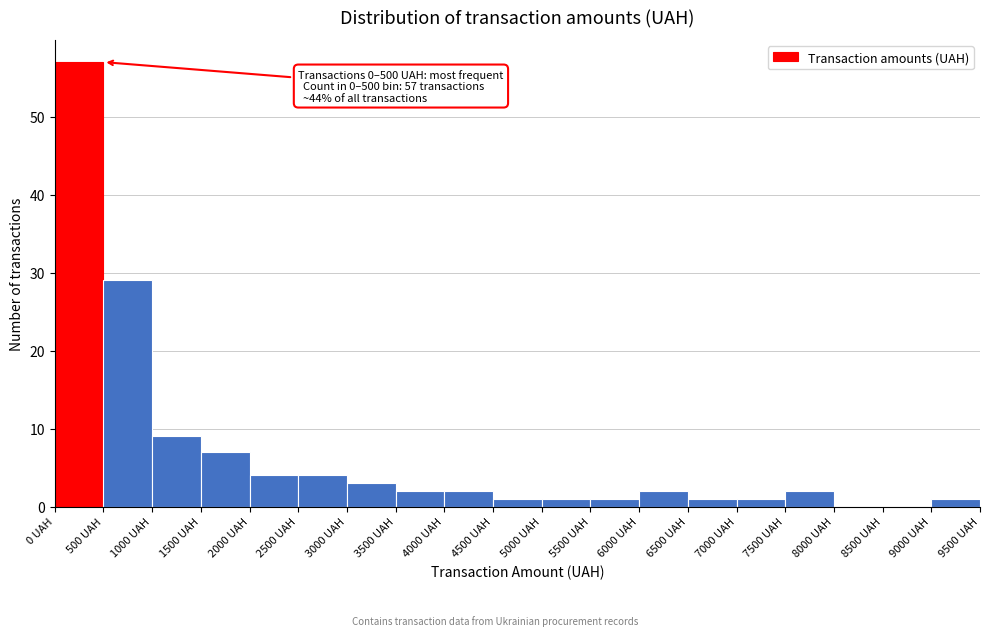

Over which range of the x-axis is the bar tallest?

0 to 500